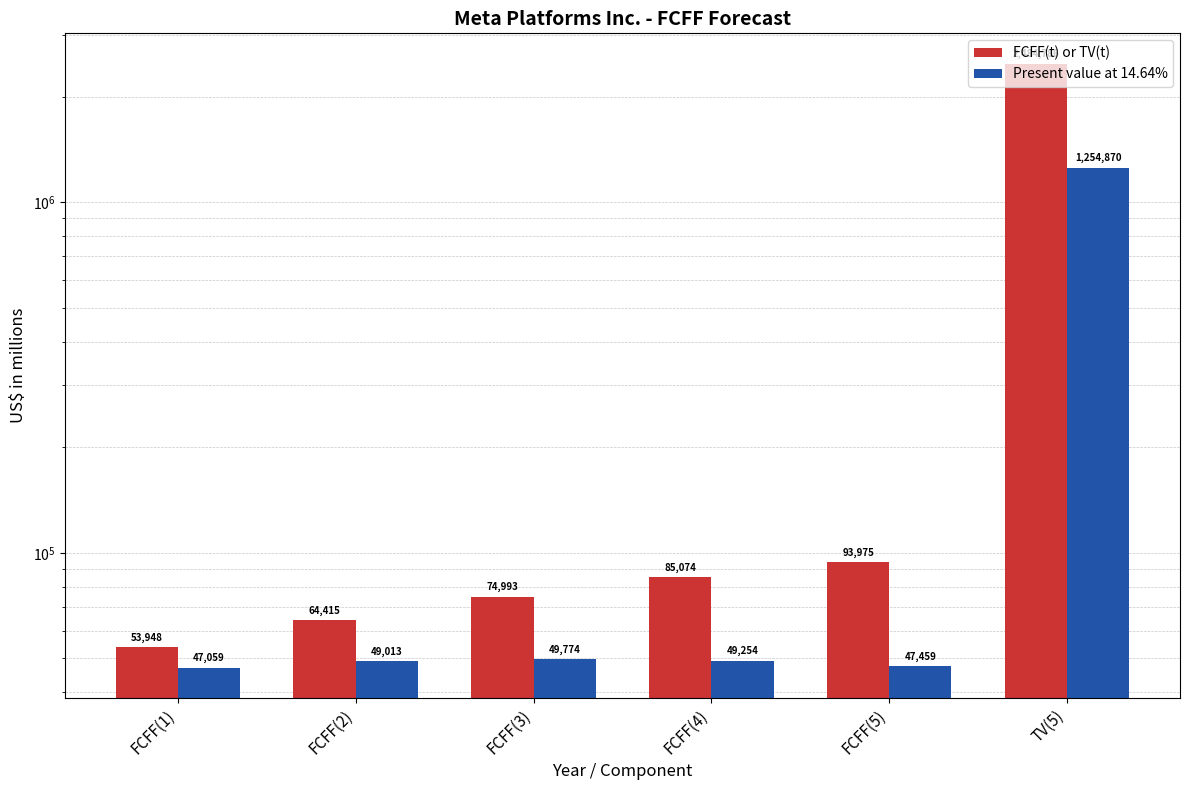

Which series has the largest total across all categories?

FCFF(t) or TV(t)